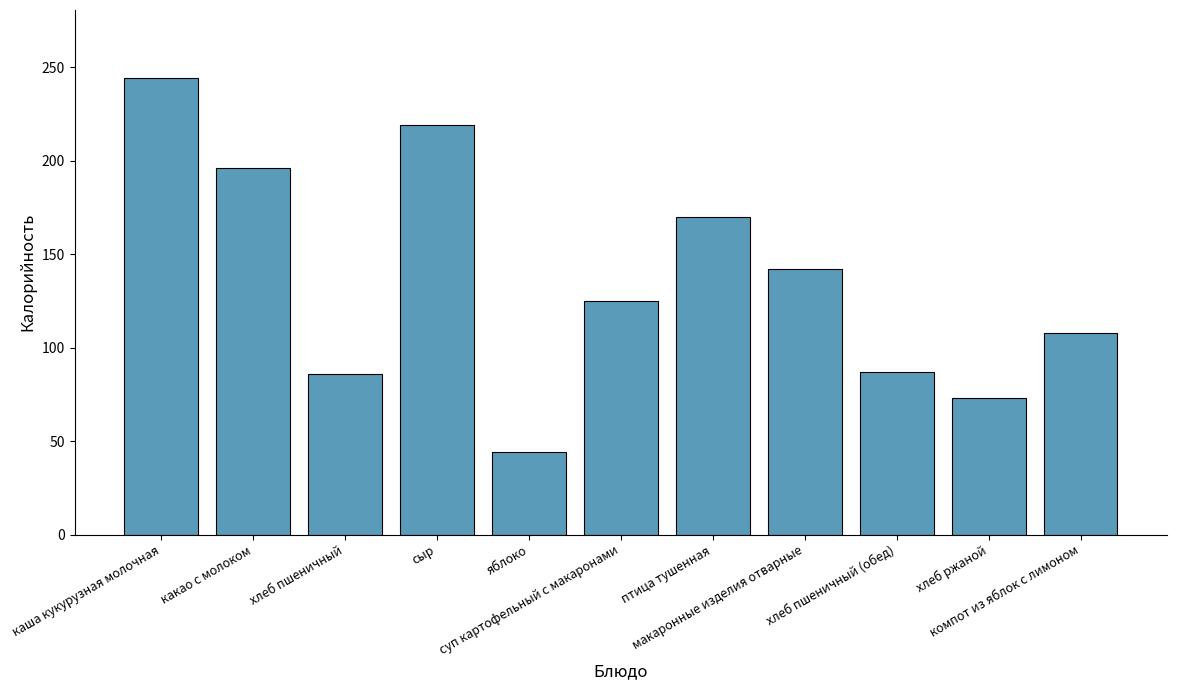

How many categories are shown in the chart?

11